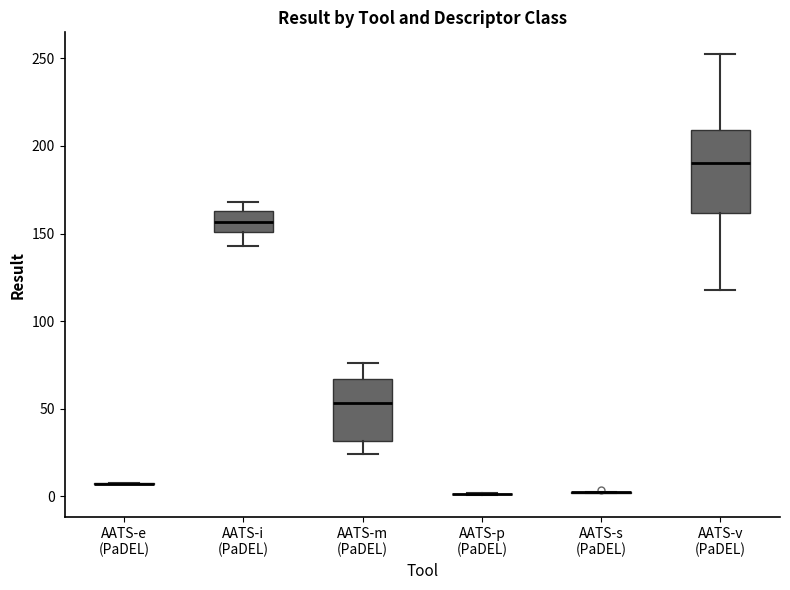

Comparing the boxes themselves (not the whiskers), which one is the tallest?

AATS-v (PaDEL)